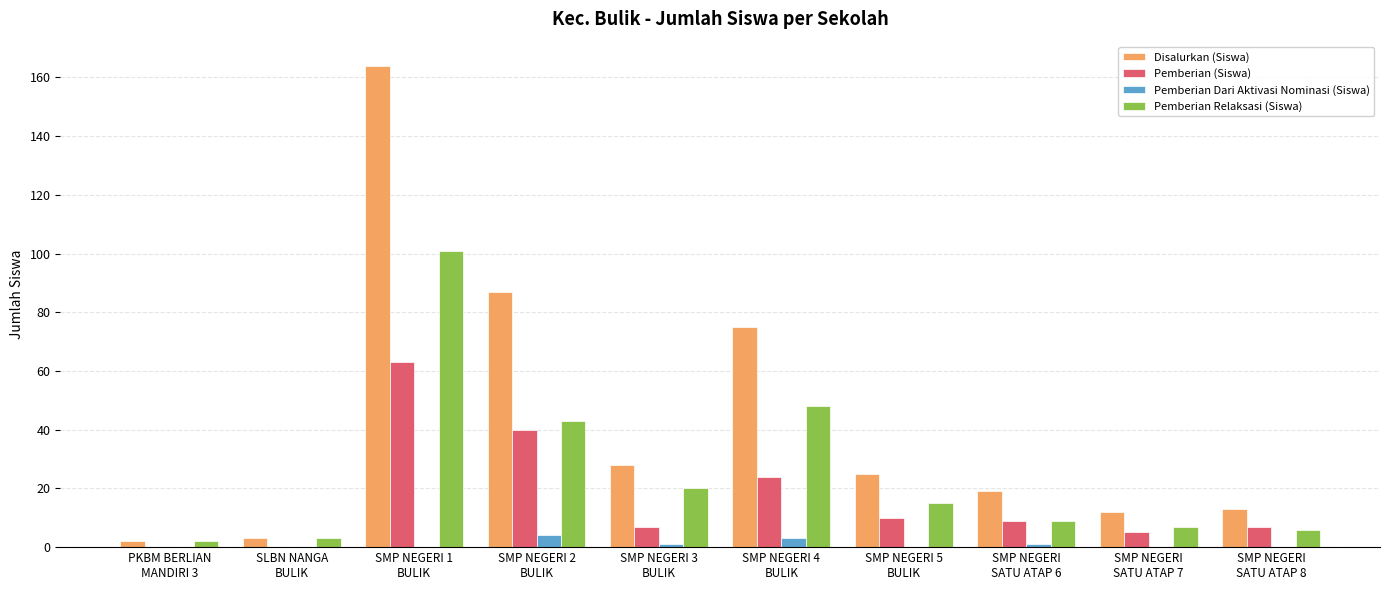

The Pemberian (Siswa) series shows 7 at SMP NEGERI 3
BULIK. True or false?

True